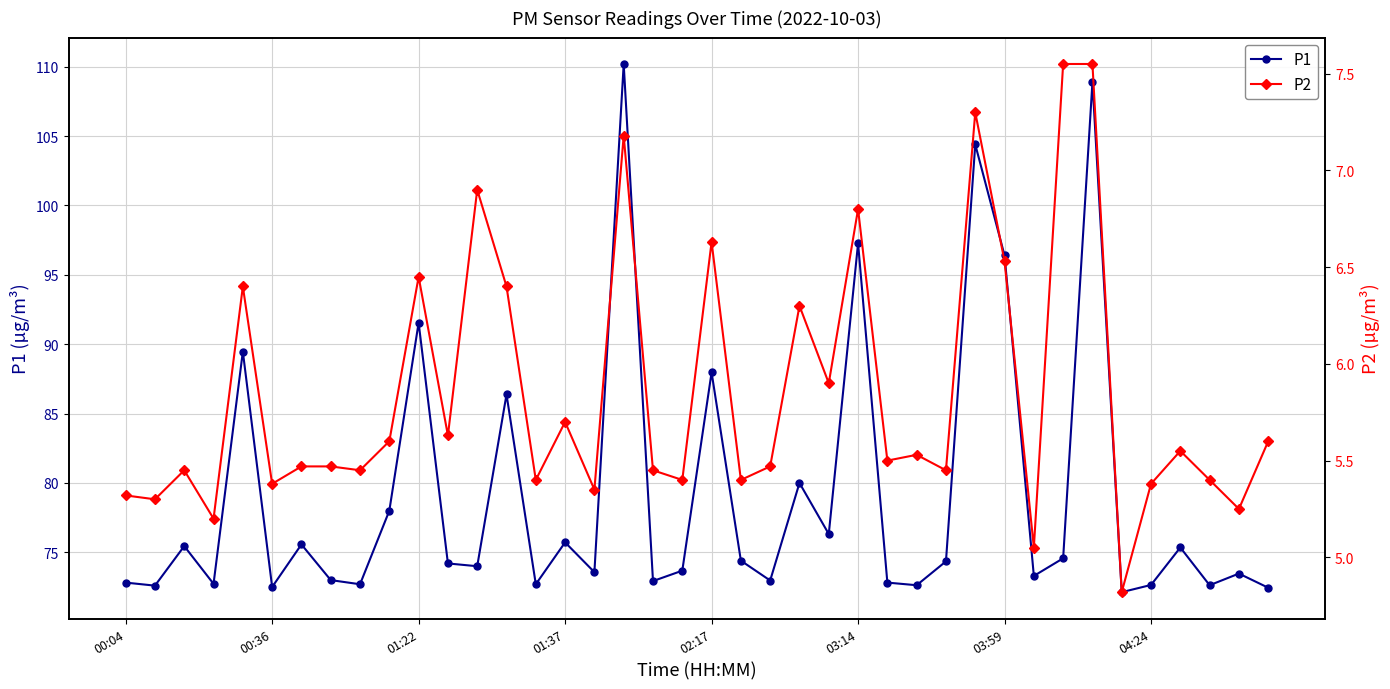

In P1, how many points are higher than both neighbors (excluding endpoints)?

14